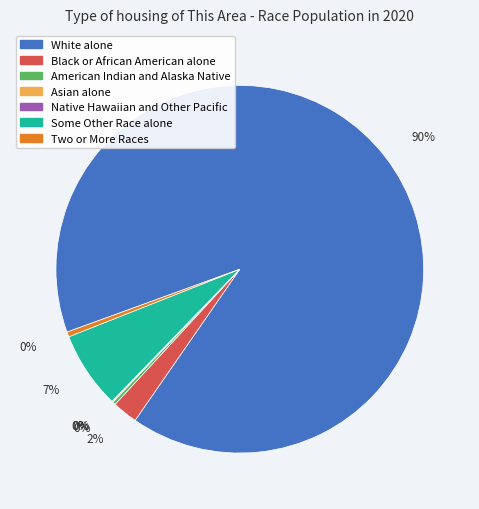

Does White alone account for over 50% of the chart?

Yes